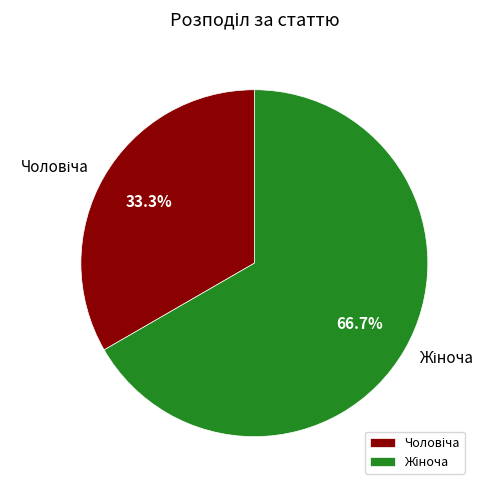

Count the number of slices in the pie.

2